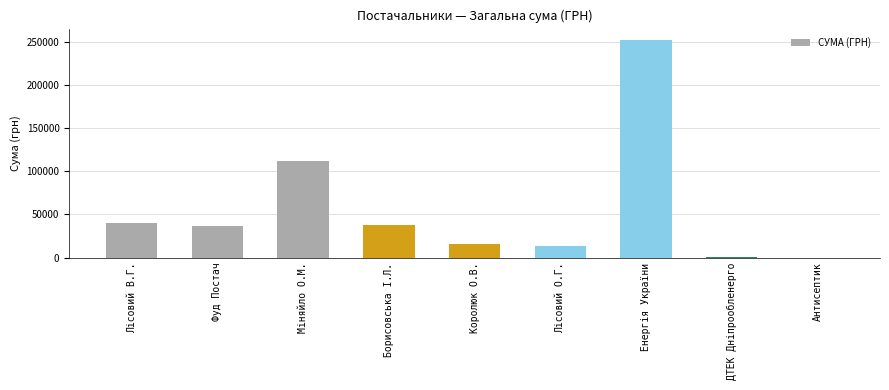

True or false: the data shows 39869.3 at Лісовий В.Г..

True